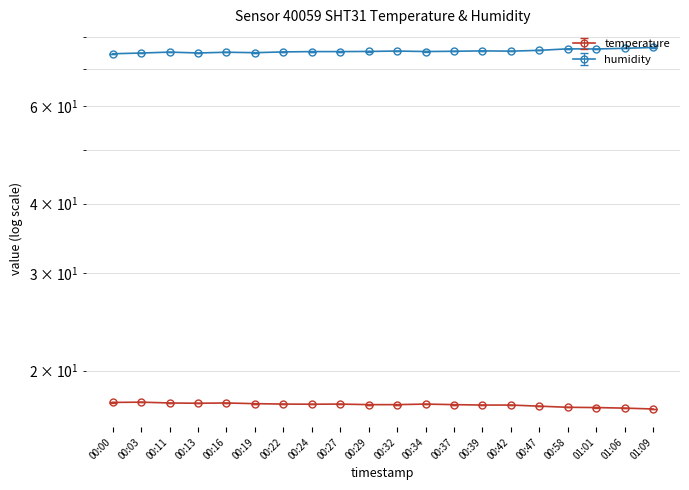

Reading left to right, what are all the values shown in this chart?

temperature: 17.5	17.6	17.5	17.5	17.5	17.4	17.4	17.4	17.4	17.4	17.4	17.4	17.4	17.3	17.3	17.3	17.2	17.2	17.1	17.1
humidity: 74.5	74.7	75.0	74.8	75.0	74.8	75.1	75.2	75.2	75.2	75.4	75.2	75.3	75.4	75.3	75.6	76.0	76.0	76.2	76.5